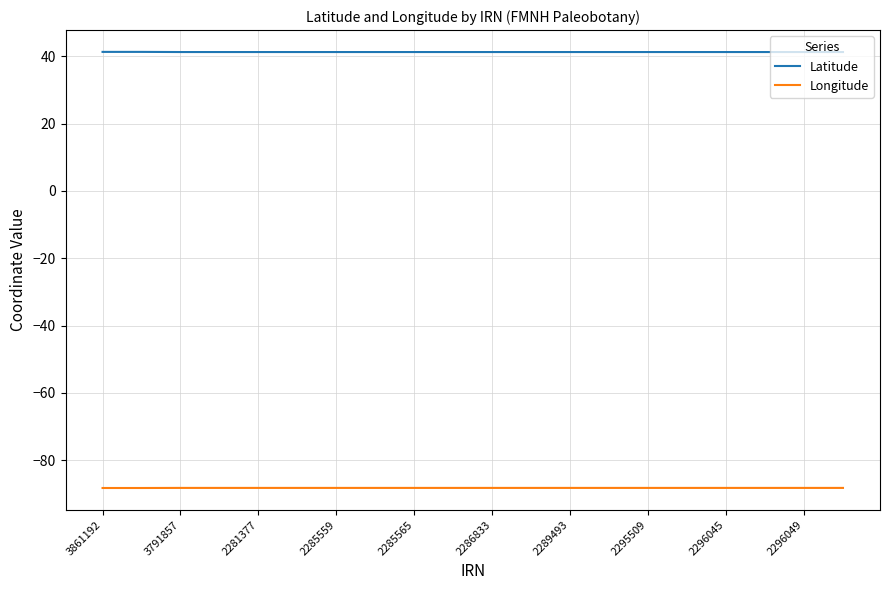

What is the lowest value of the Latitude series?

41.3